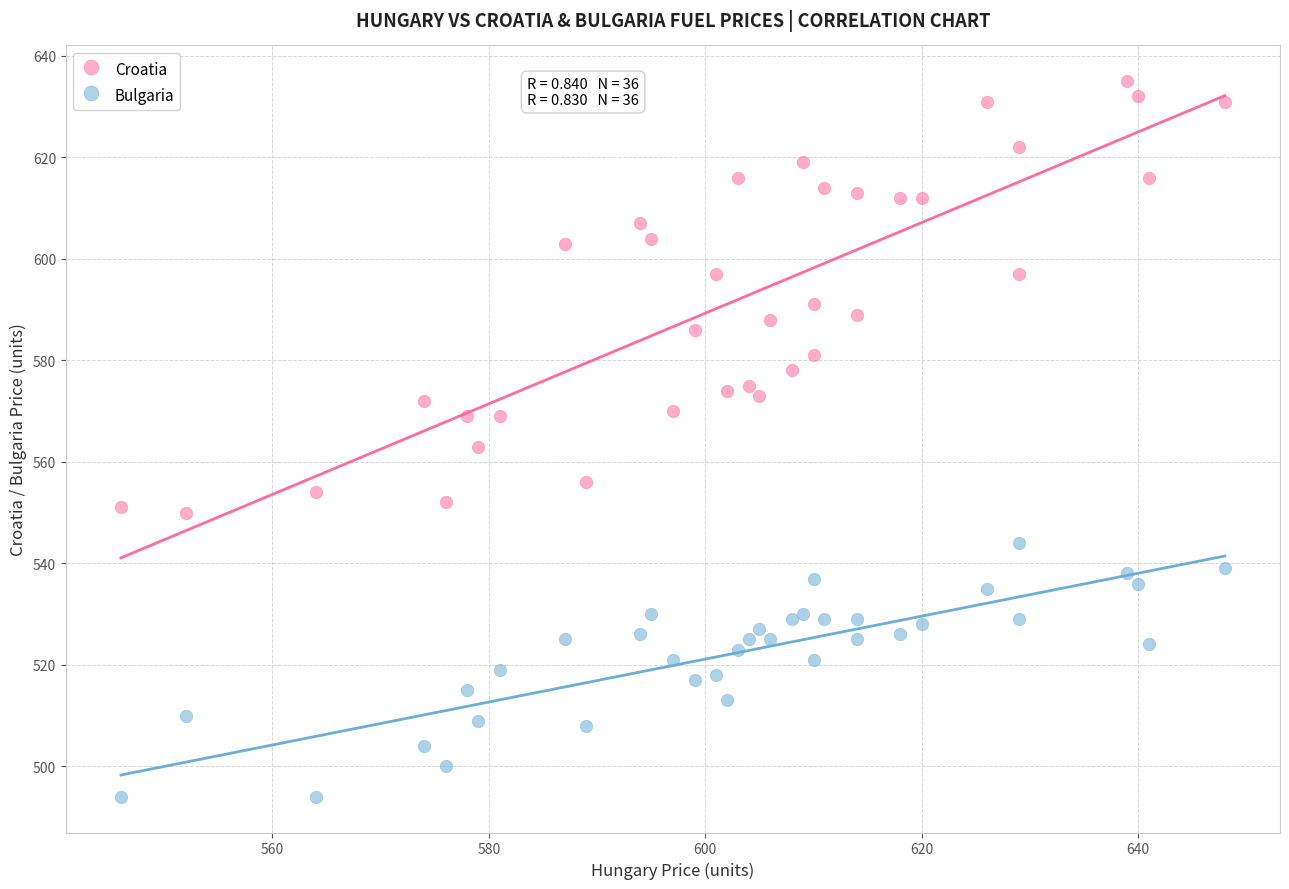

Which series reaches the minimum Y coordinate?

Bulgaria